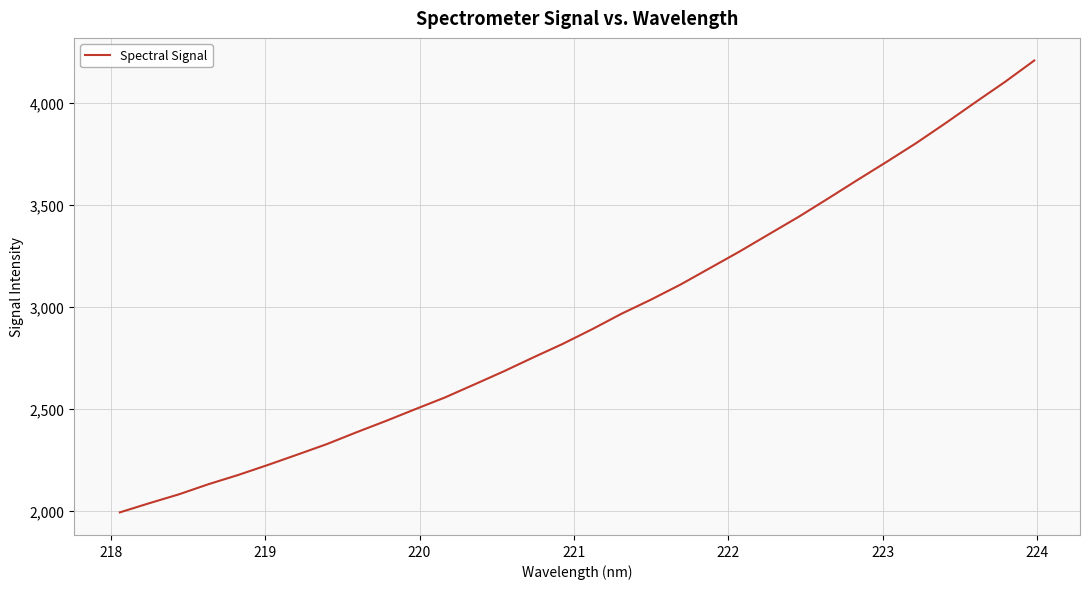

What is the smallest value displayed?

1992.7